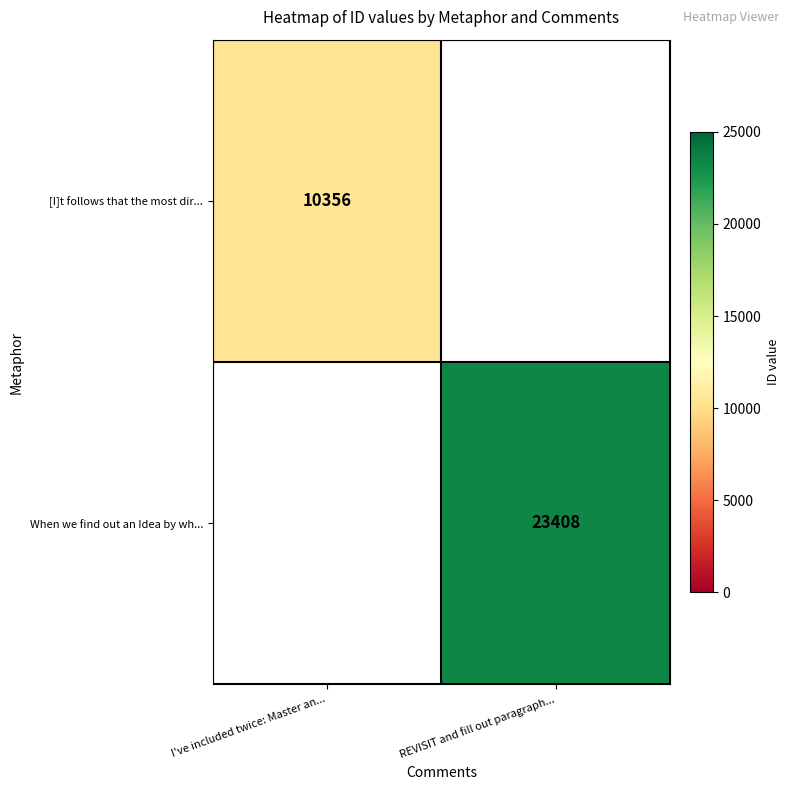

The When we find out an Idea by wh... series shows 33273.2 at REVISIT and fill out paragraph.... True or false?

False